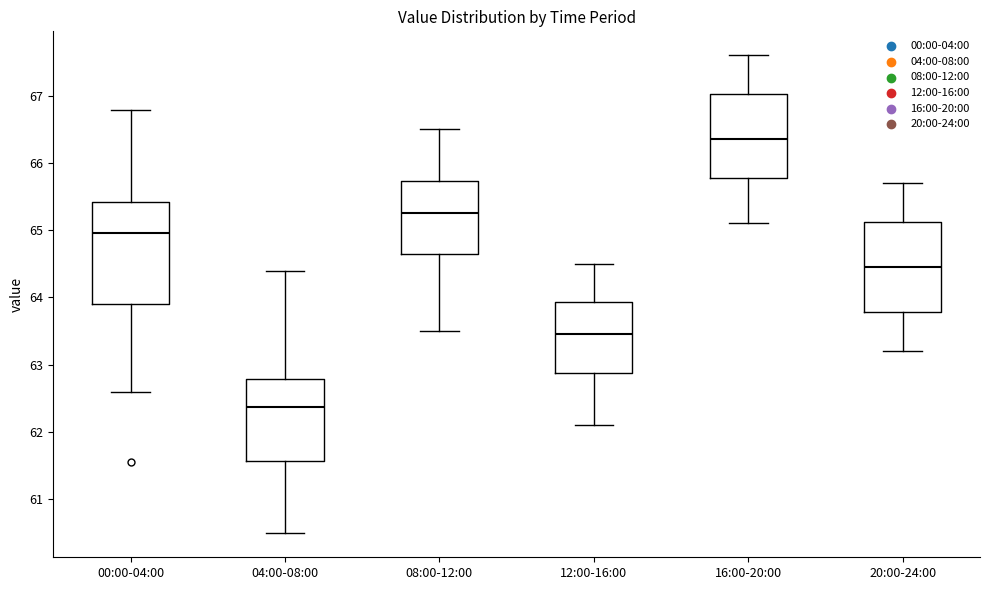

Comparing the boxes themselves (not the whiskers), which one is the tallest?

00:00-04:00